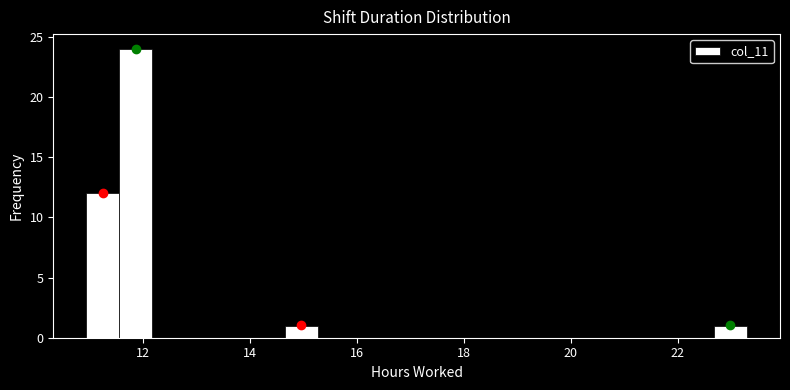

Read against the x-axis, roughly where is the centre of the tallest bar?

11.8